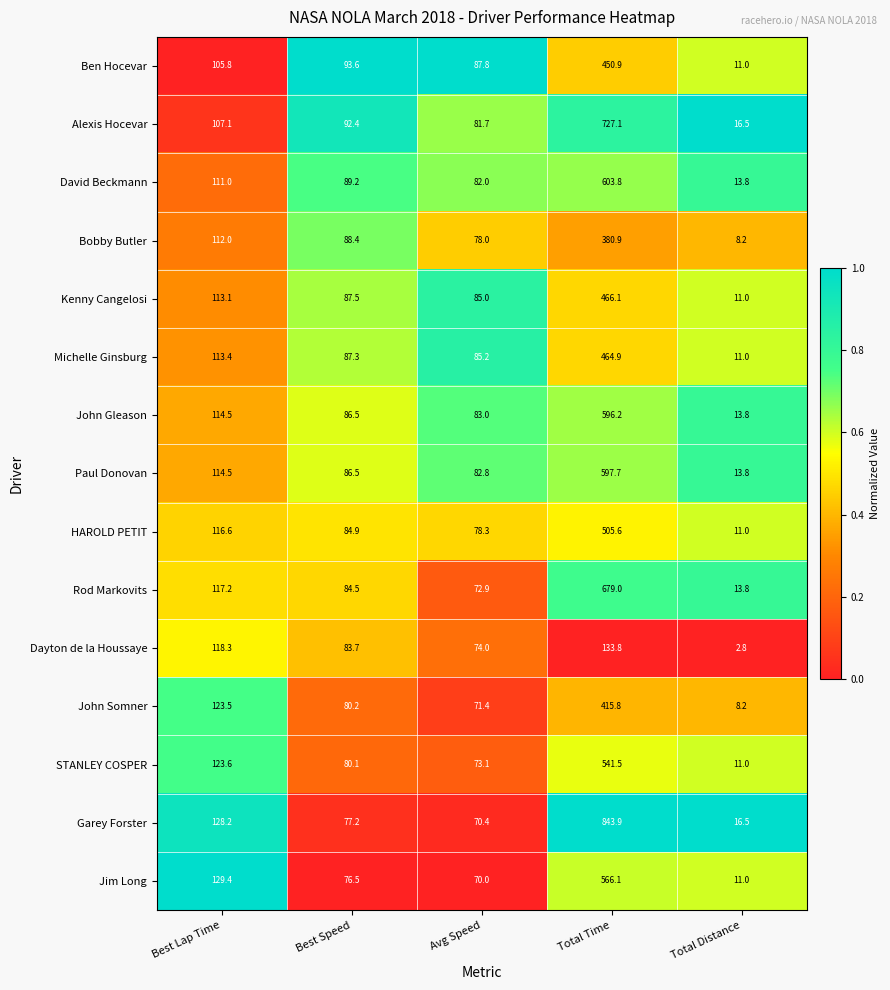

Rank the series at Total Time from lowest to highest value.

Dayton de la Houssaye, Bobby Butler, John Somner, Ben Hocevar, Michelle Ginsburg, Kenny Cangelosi, HAROLD PETIT, STANLEY COSPER, Jim Long, John Gleason, Paul Donovan, David Beckmann, Rod Markovits, Alexis Hocevar, Garey Forster